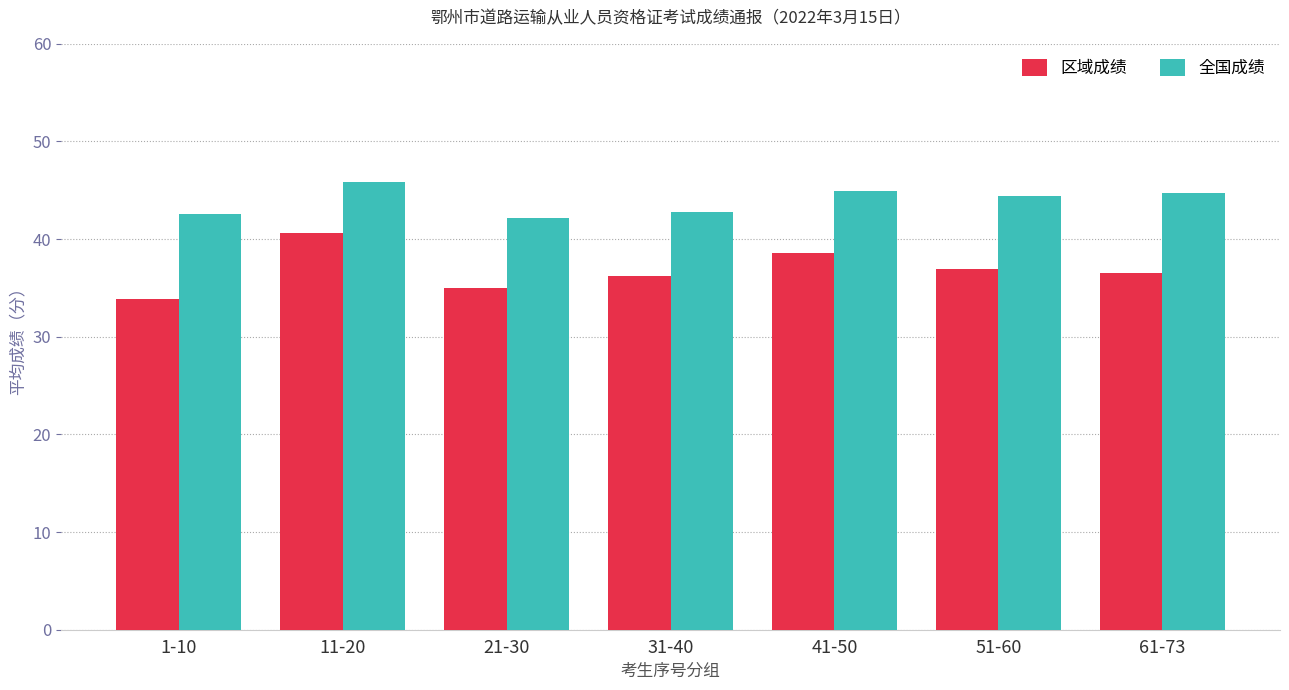

The value of 区域成绩 at 51-60 is 64.3. True or false?

False